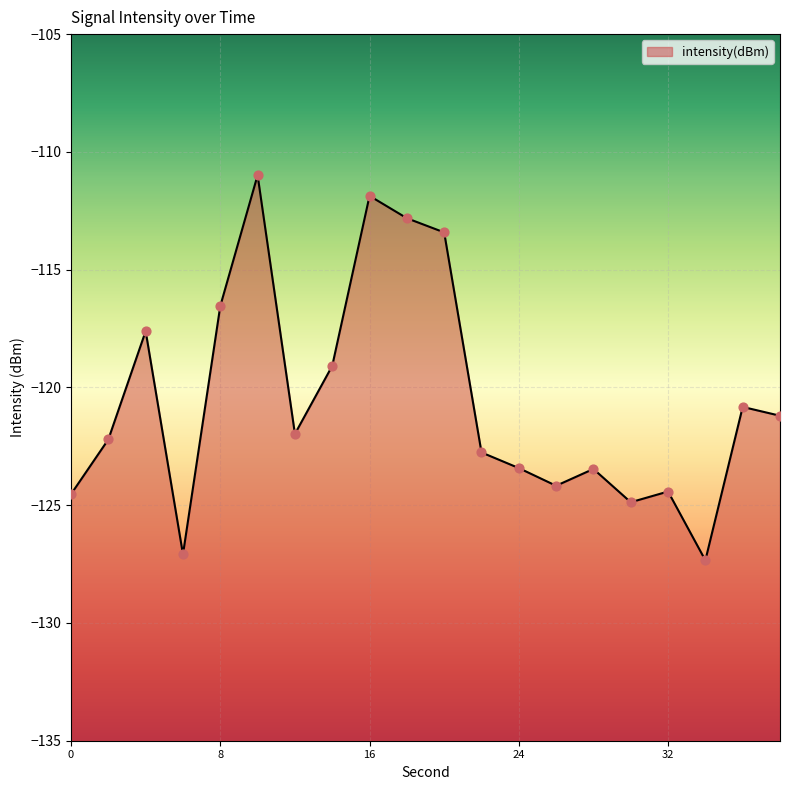

Between 14 and 8, which is larger?

8